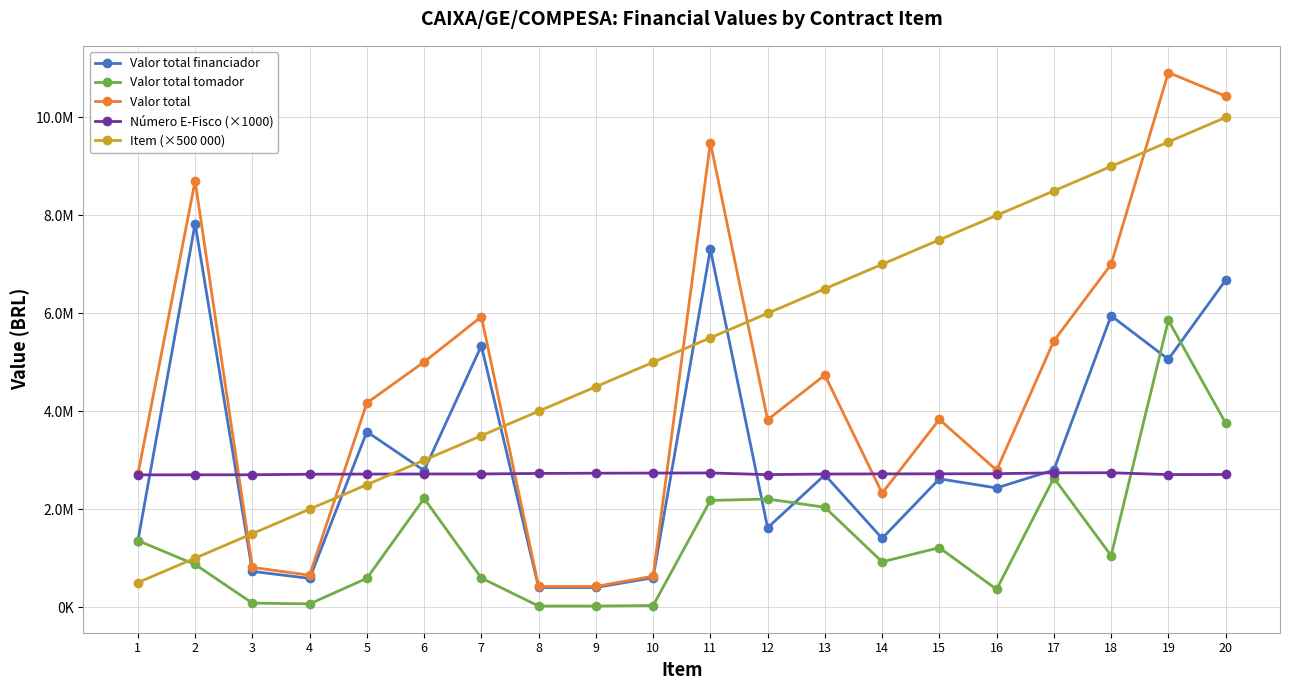

Between which two adjacent categories do Valor total financiador and Item (×500 000) first intersect?

2 and 3